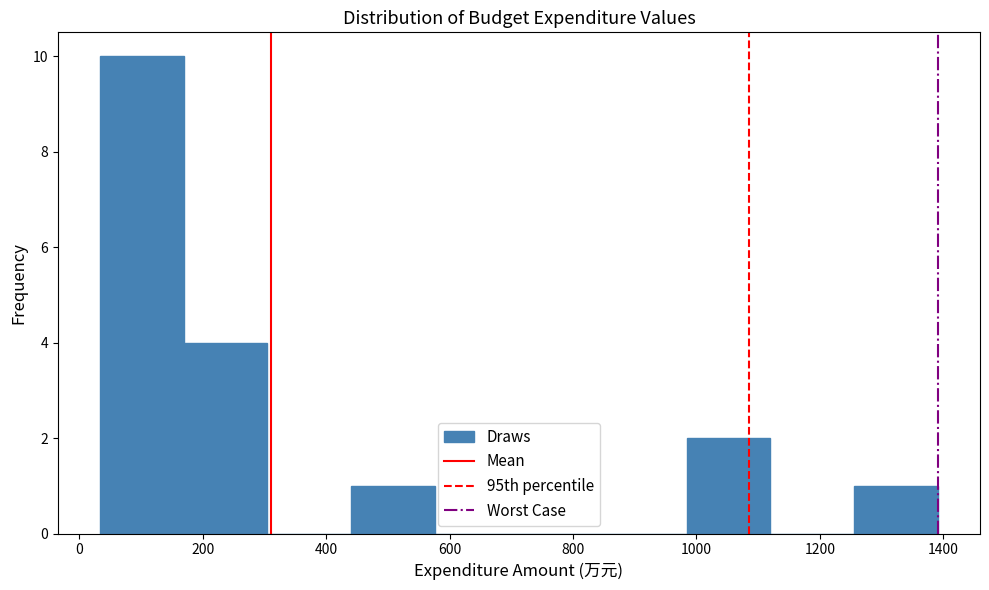

Over which range of the x-axis is the bar tallest?

40 to 160